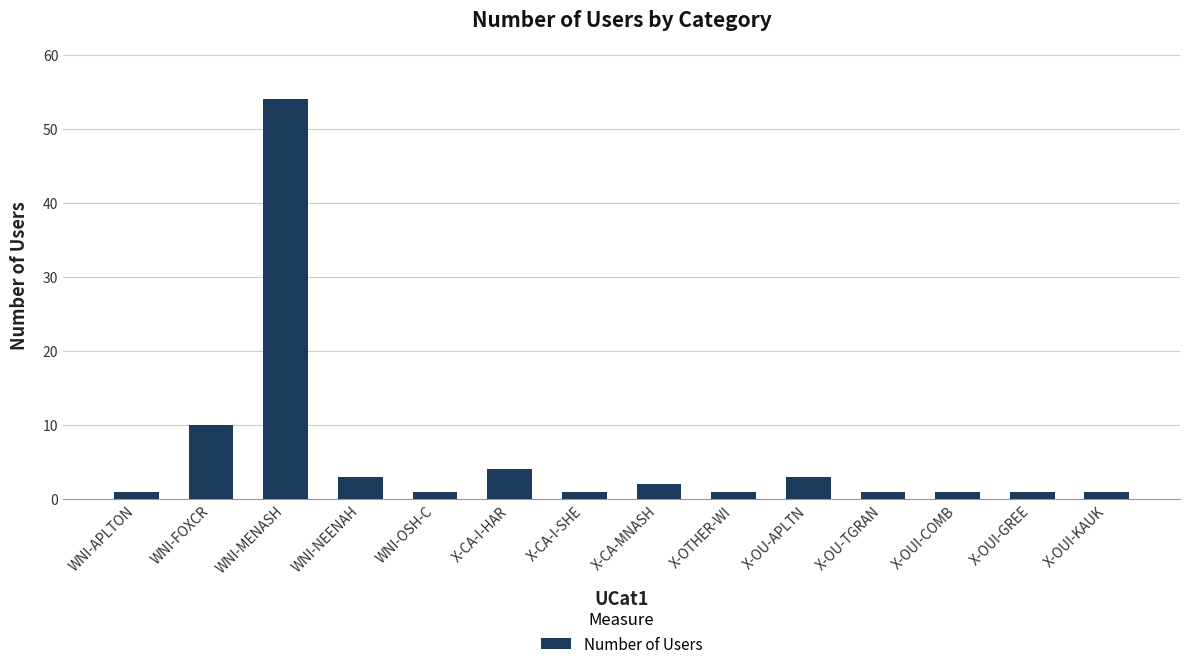

What is the minimum value shown in the chart?

1